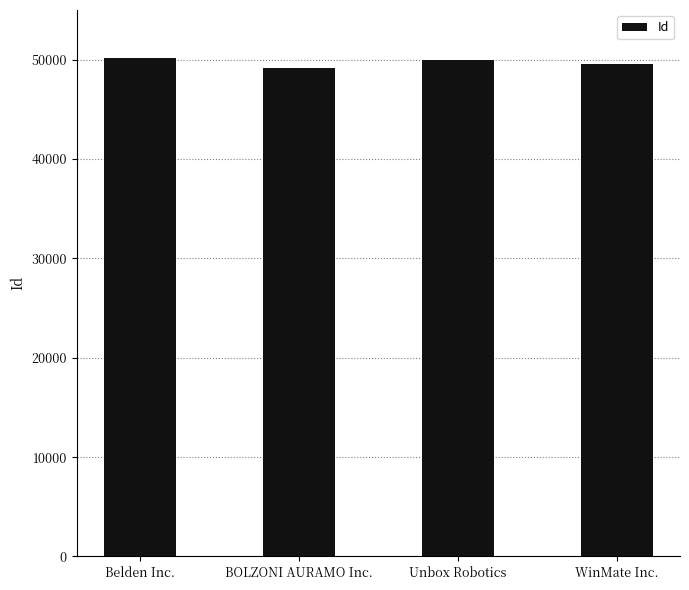

How many distinct data groups are displayed?

1